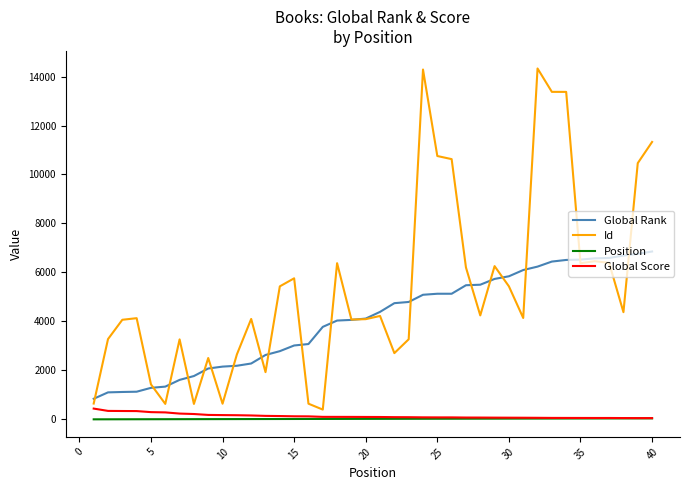

What are all the series names shown in the legend?

Global Rank, Id, Position, Global Score